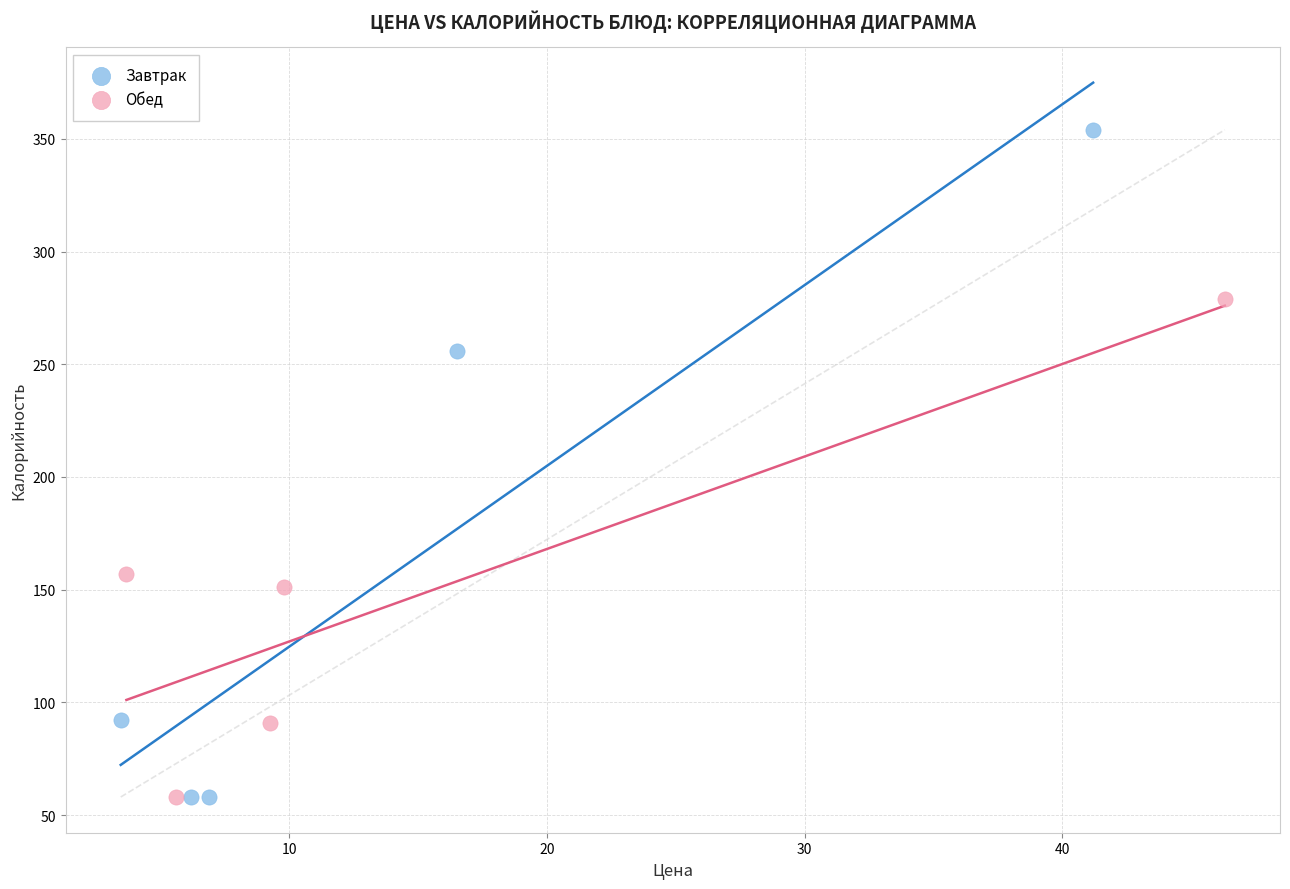

Which series contains the highest Y value?

Завтрак